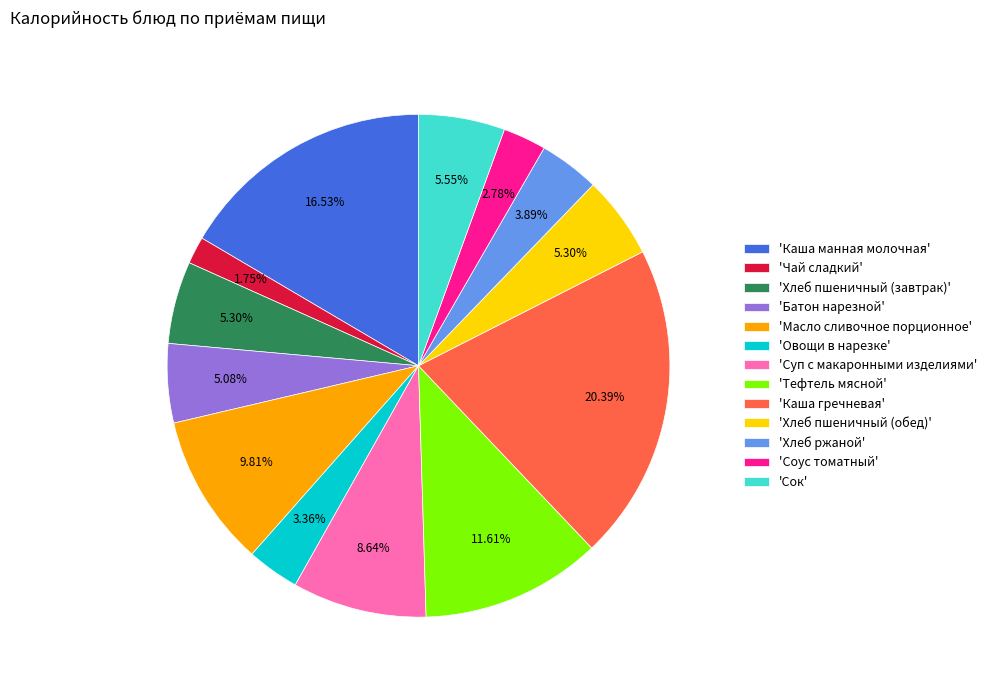

Is 'Каша гречневая' the majority of the pie?

No